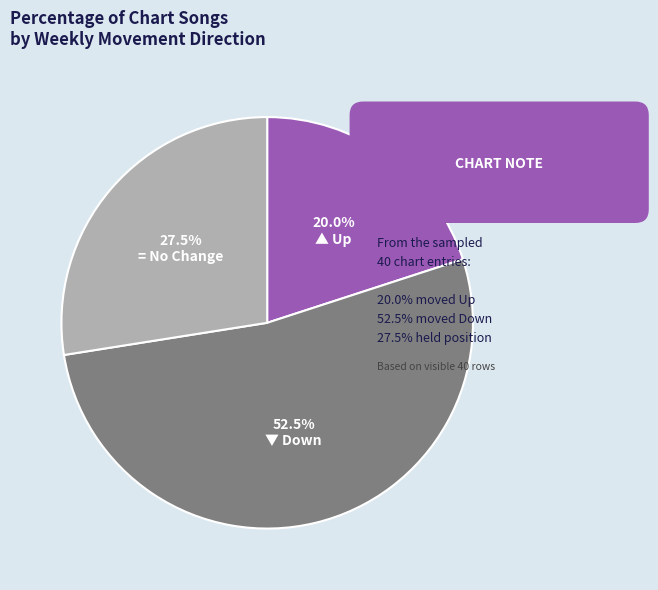

Does any single category account for the majority?

Yes